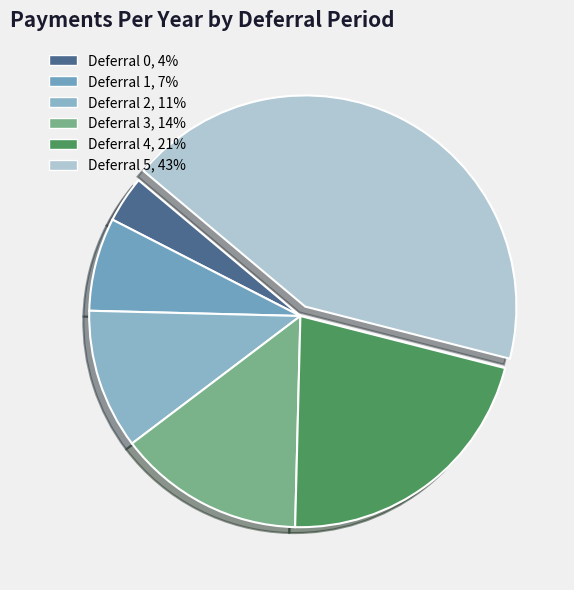

Count the number of slices in the pie.

6